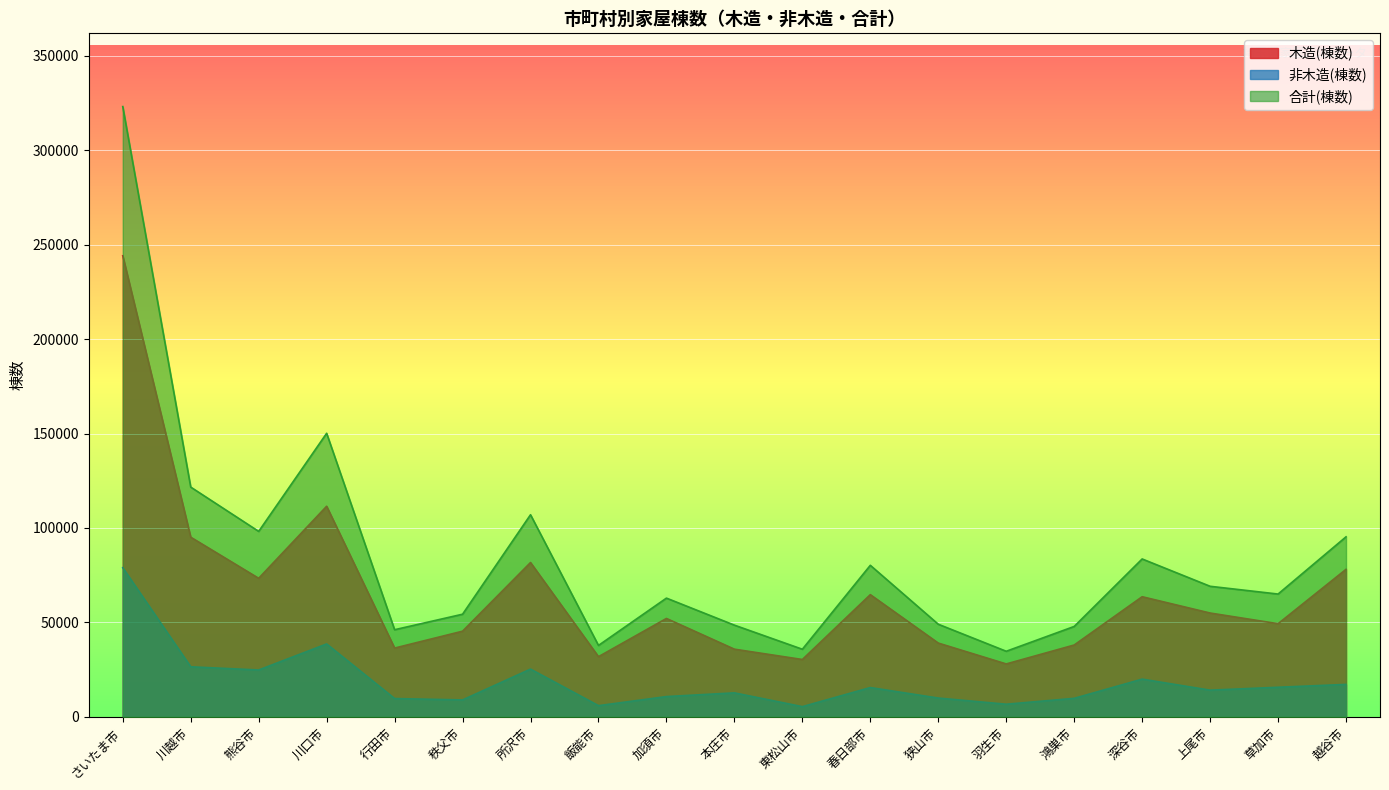

Rank the series by their maximum value, from lowest to highest.

非木造(棟数), 木造(棟数), 合計(棟数)